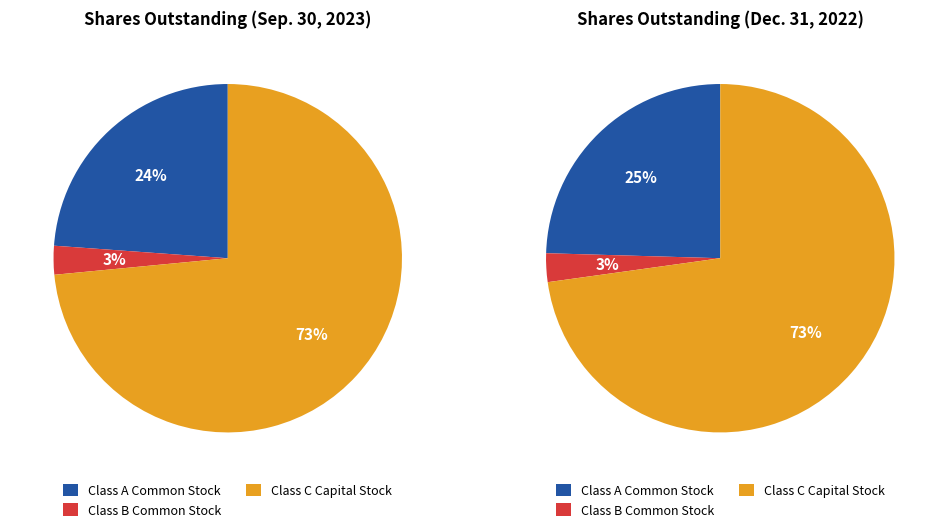

What is the majority slice?

Class C Capital Stock